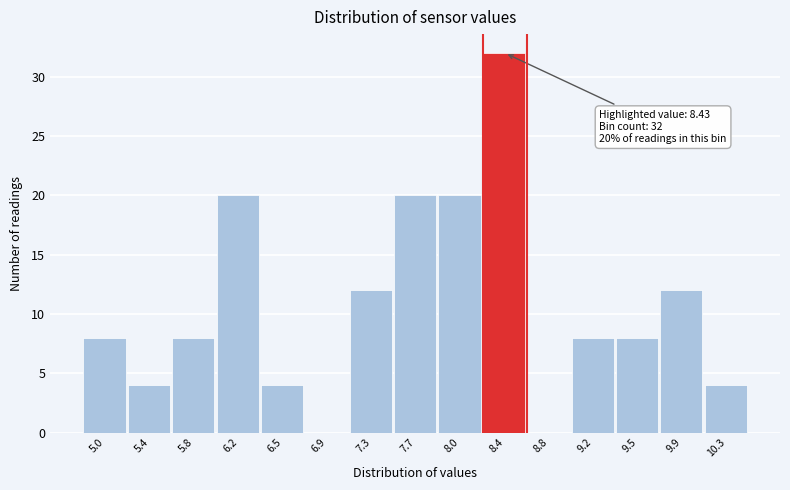

Reading left to right, list all the values displayed in this chart.

5.0=8	5.4=4	5.8=8	6.2=20	6.5=4	6.9=0	7.3=12	7.7=20	8.0=20	8.4=32	8.8=0	9.2=8	9.5=8	9.9=12	10.3=4